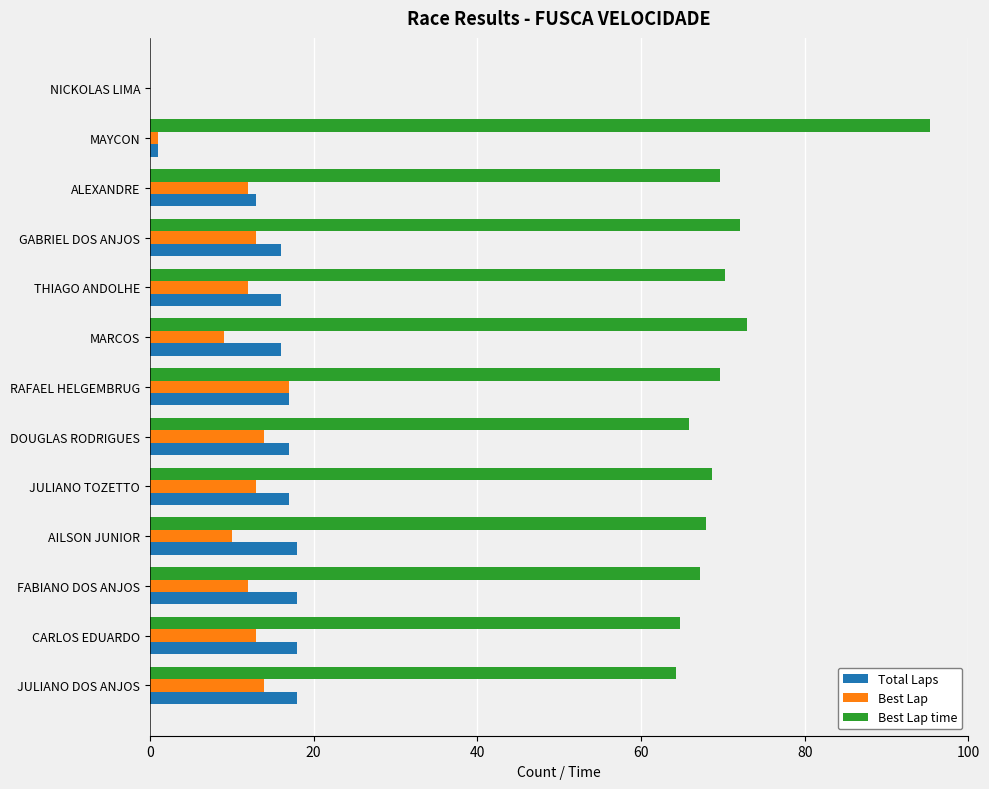

The Best Lap time series shows 65.8 at DOUGLAS RODRIGUES. True or false?

True